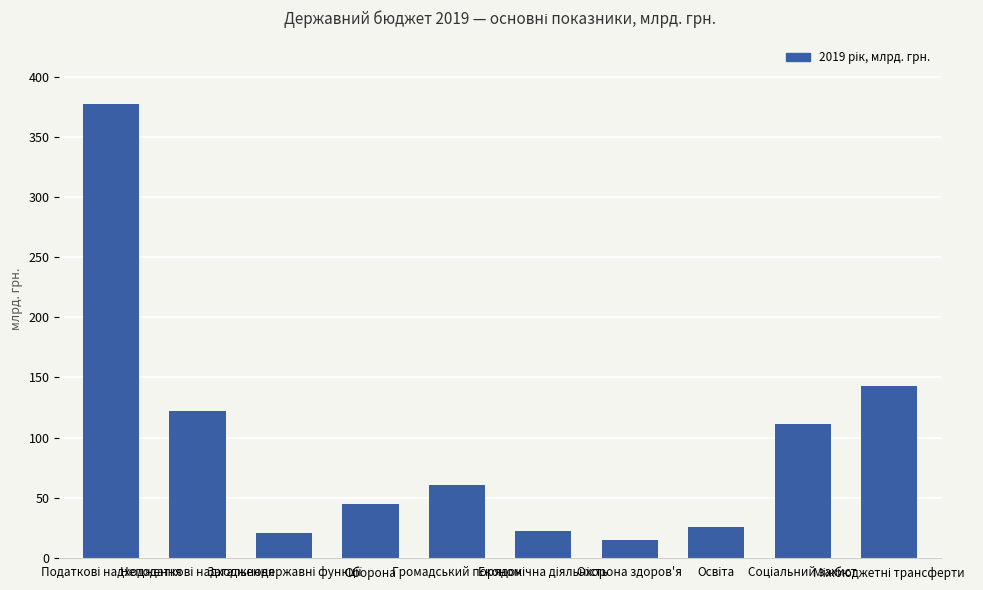

What is the smallest value displayed?

15.3